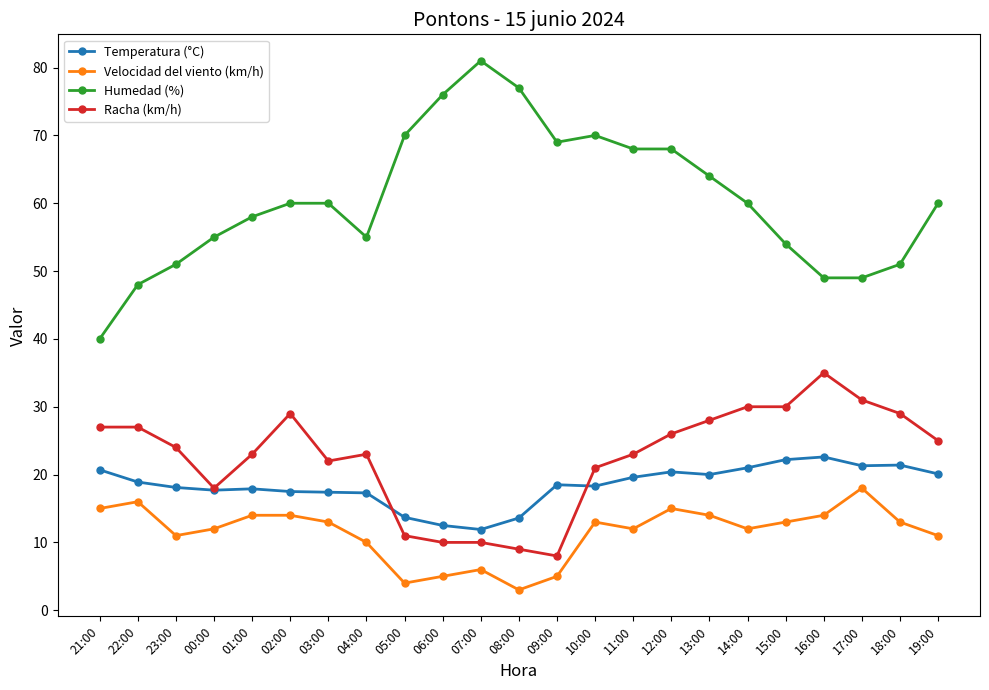

What is the value of the Humedad (%) point at the 7th from the left?

60.0